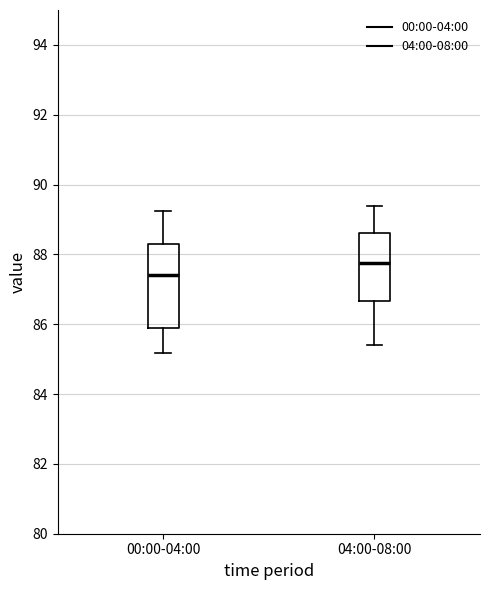

Reading left to right, read every box against the y-axis: the position of its median line, the range the box covers, and the ends of its whiskers. The values are not printed on the chart, so give them approximately, as read against the axis.

00:00-04:00: median 87.4, box 85.8 to 88.2, whiskers 85.2 to 89.2
04:00-08:00: median 87.8, box 86.6 to 88.6, whiskers 85.4 to 89.4